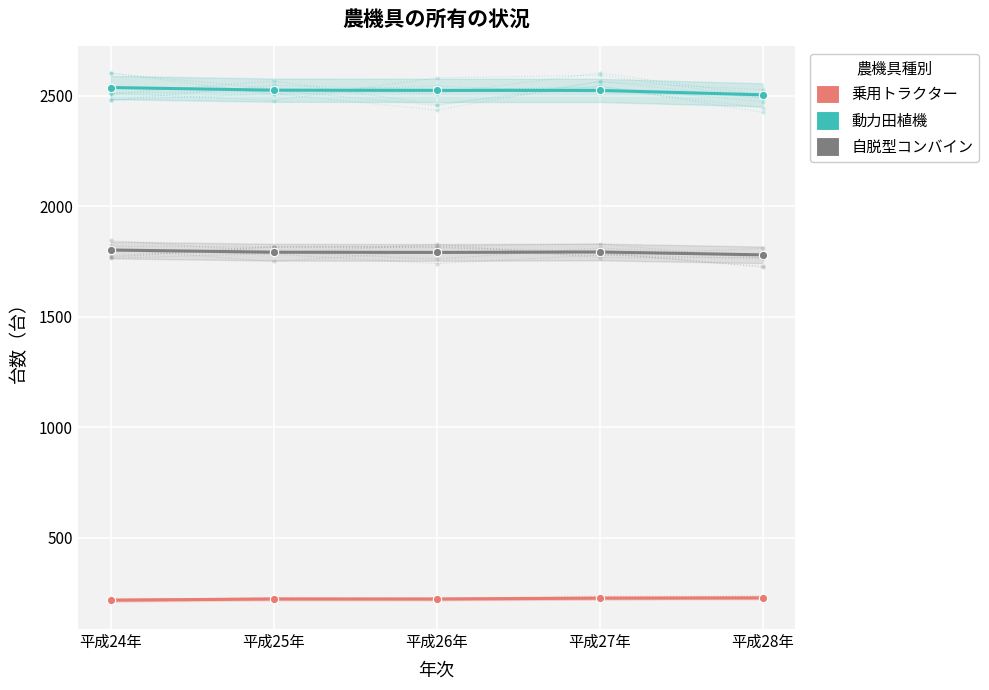

Is this an area chart (filled region under the line)?

No